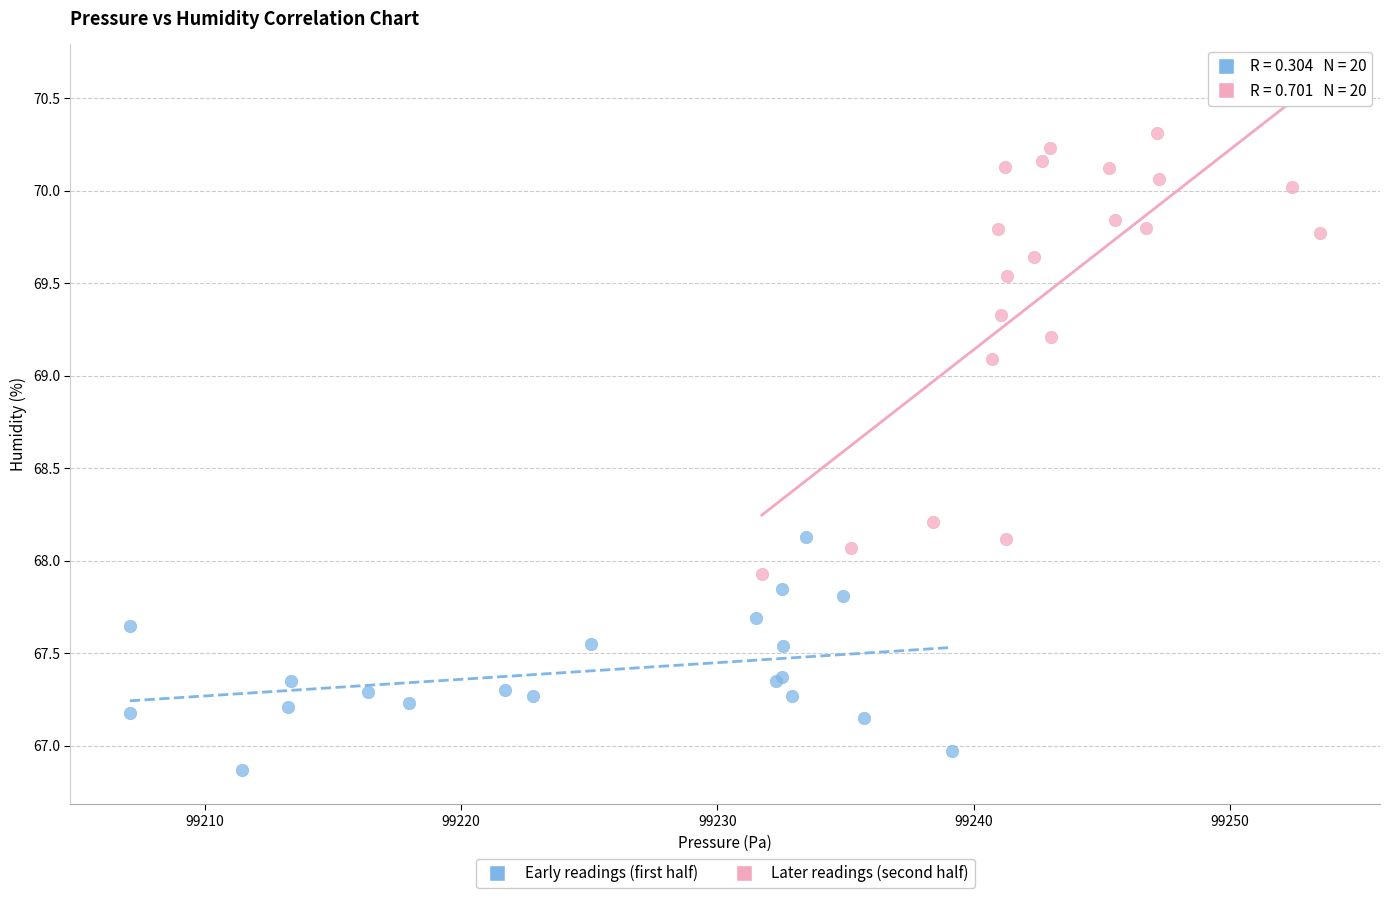

Which series reaches the minimum Y coordinate?

Early readings (first half)